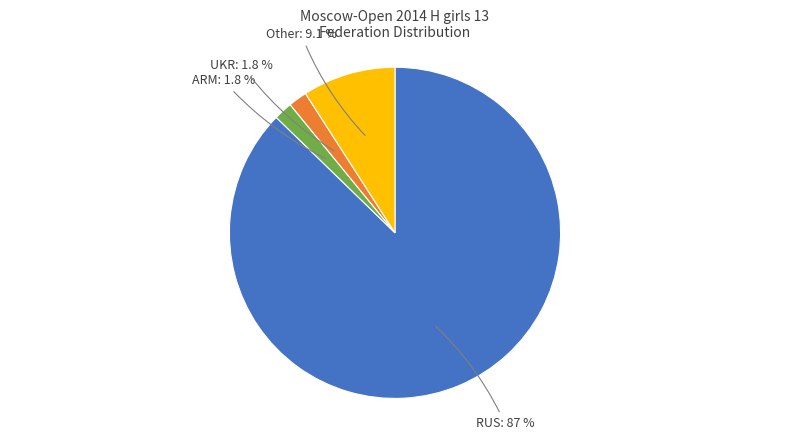

Does any single category account for the majority?

Yes